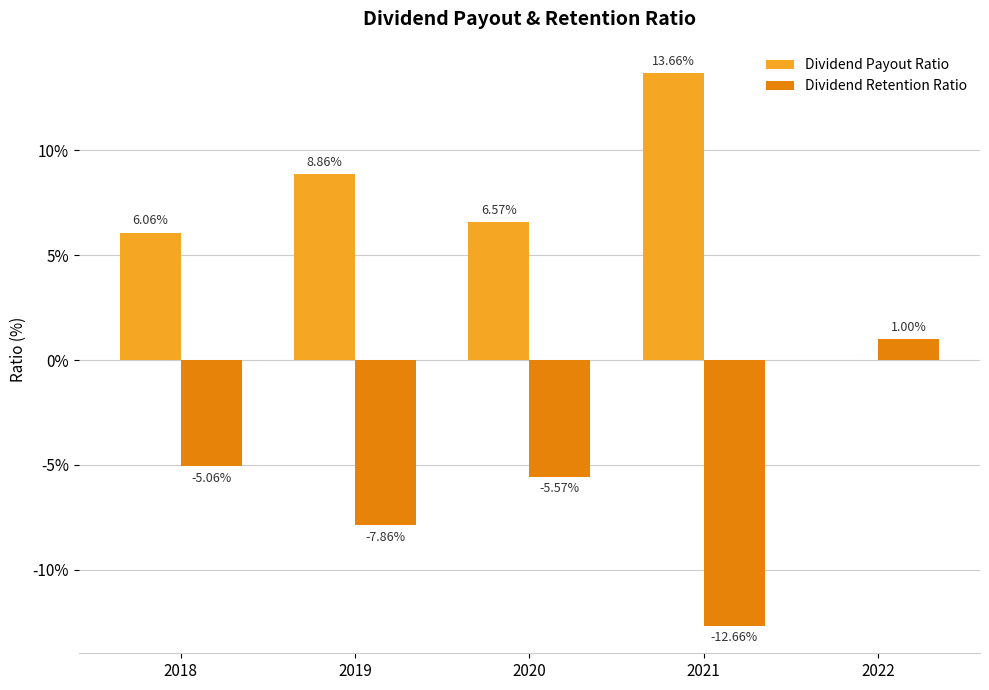

What is the sum of the Dividend Payout Ratio values at 2021 and 2020?

20.2